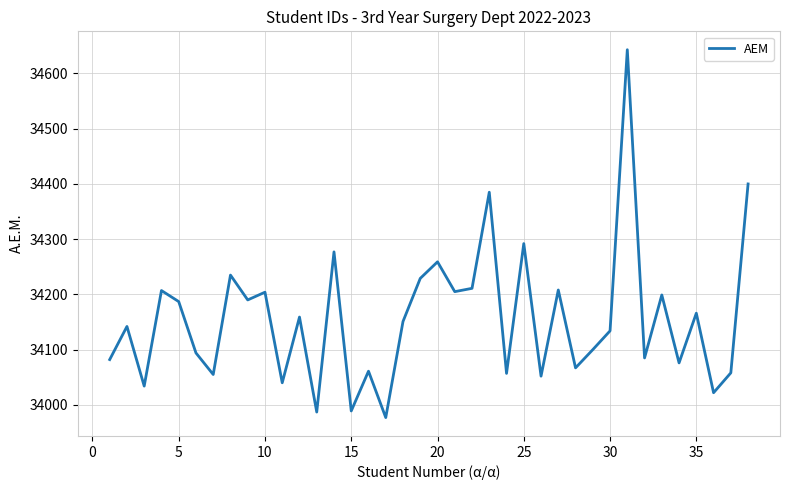

What is the sum of all values?

1297919